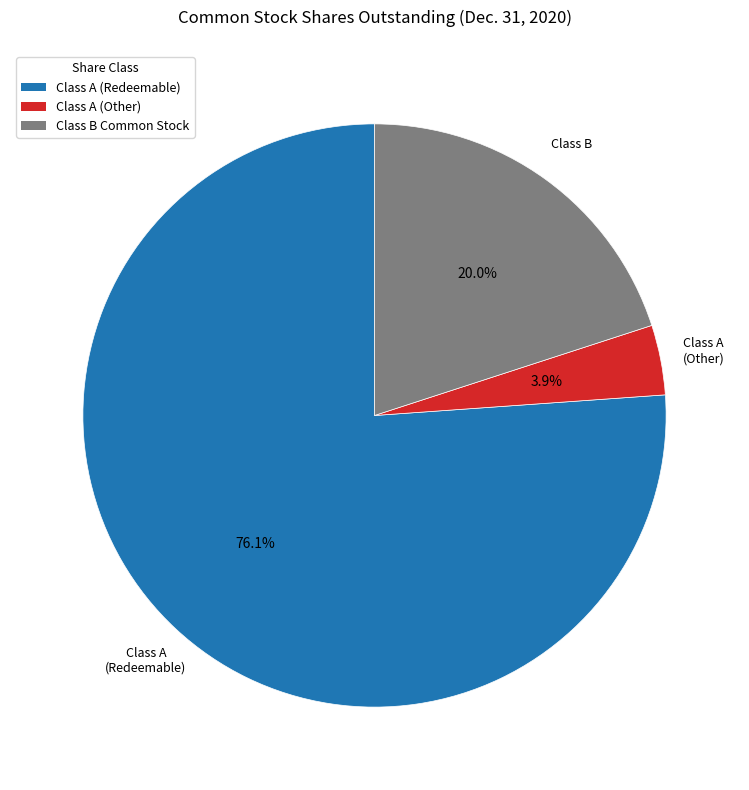

Between Class A (Other) and Class A (Redeemable), which is larger?

Class A (Redeemable)